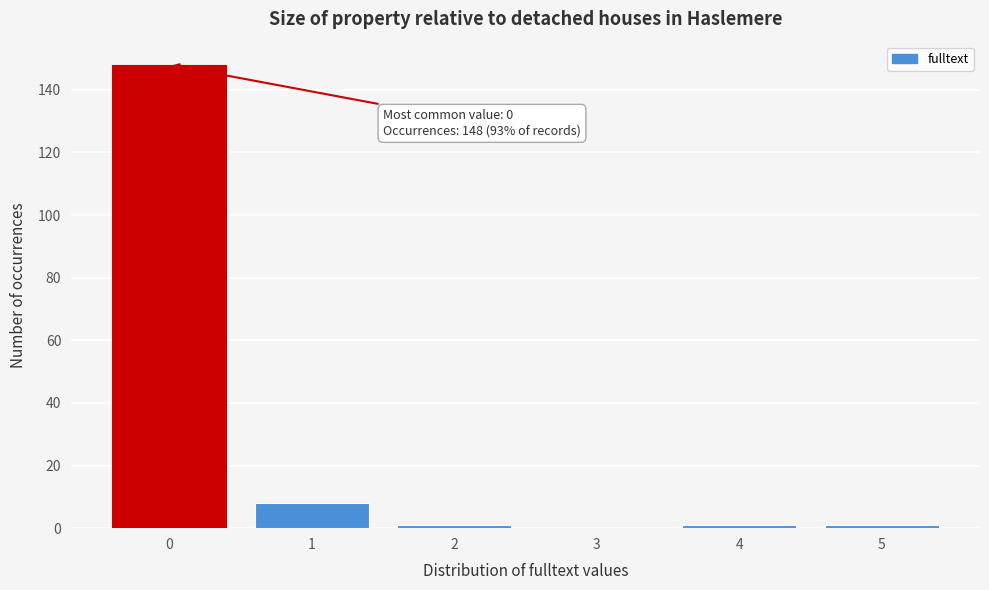

Over which range of the x-axis is the bar tallest?

-0.5 to 0.5